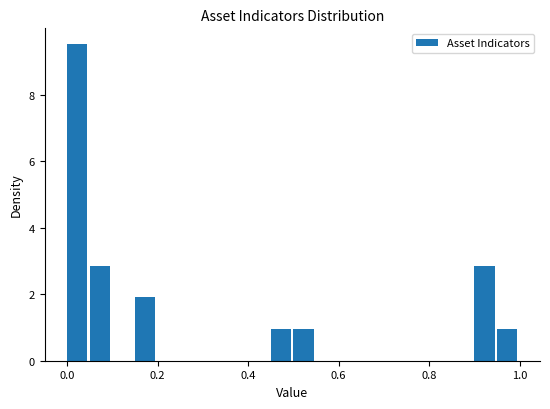

Around what value on the x-axis is the tallest bar? Give the approximate position of its centre, as read against the axis.

0.02